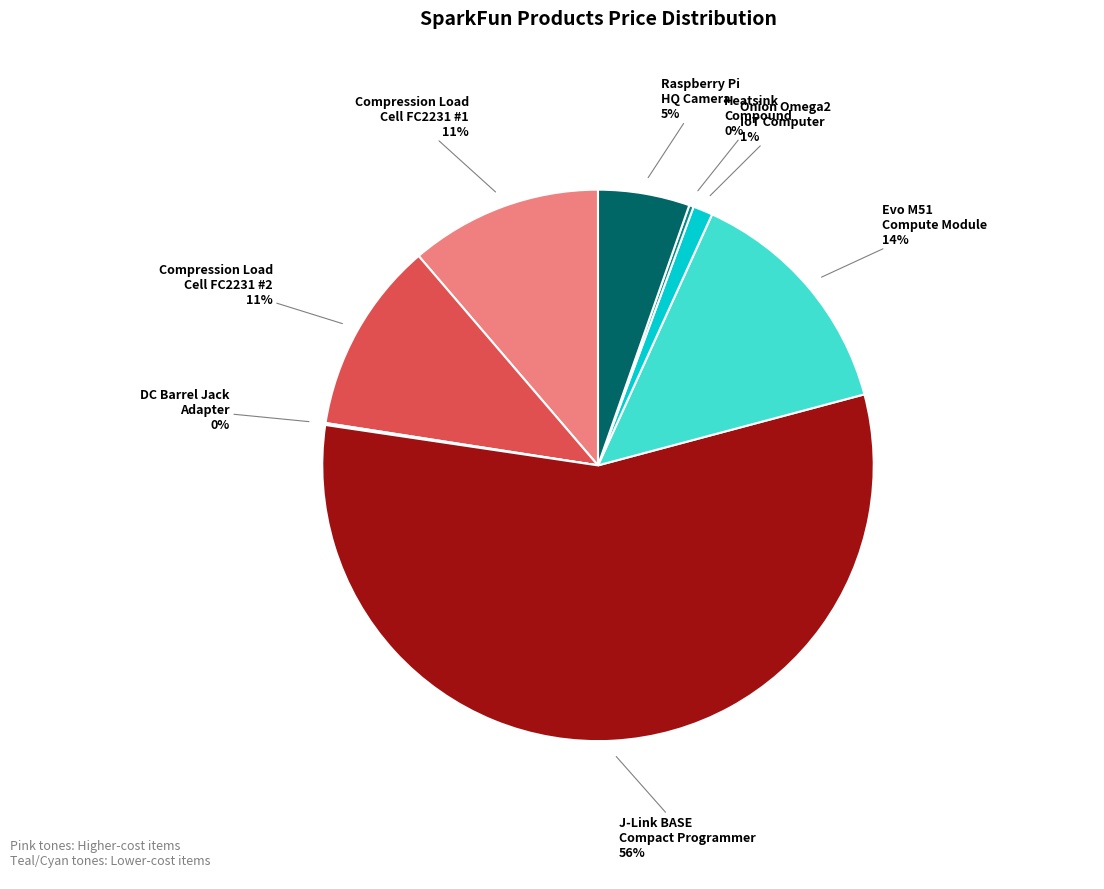

Does any single category account for the majority?

Yes